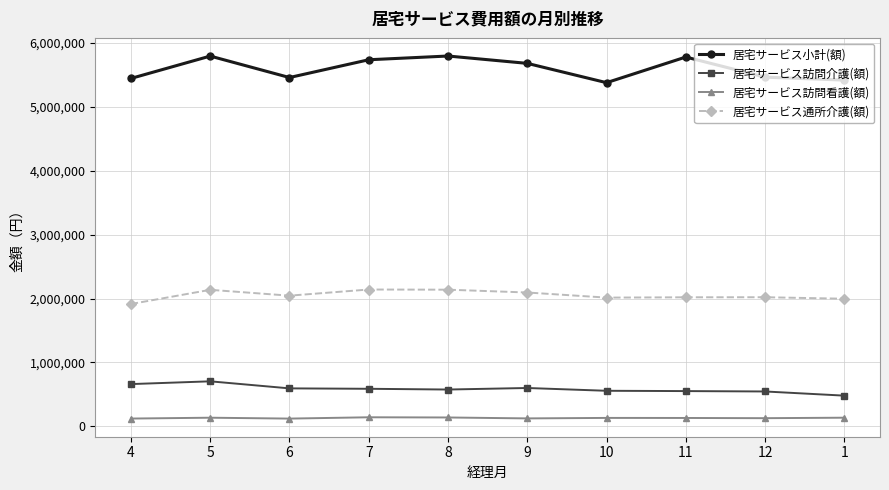

Read the 居宅サービス訪問看護(額) value at 1, to the nearest 100.

134800